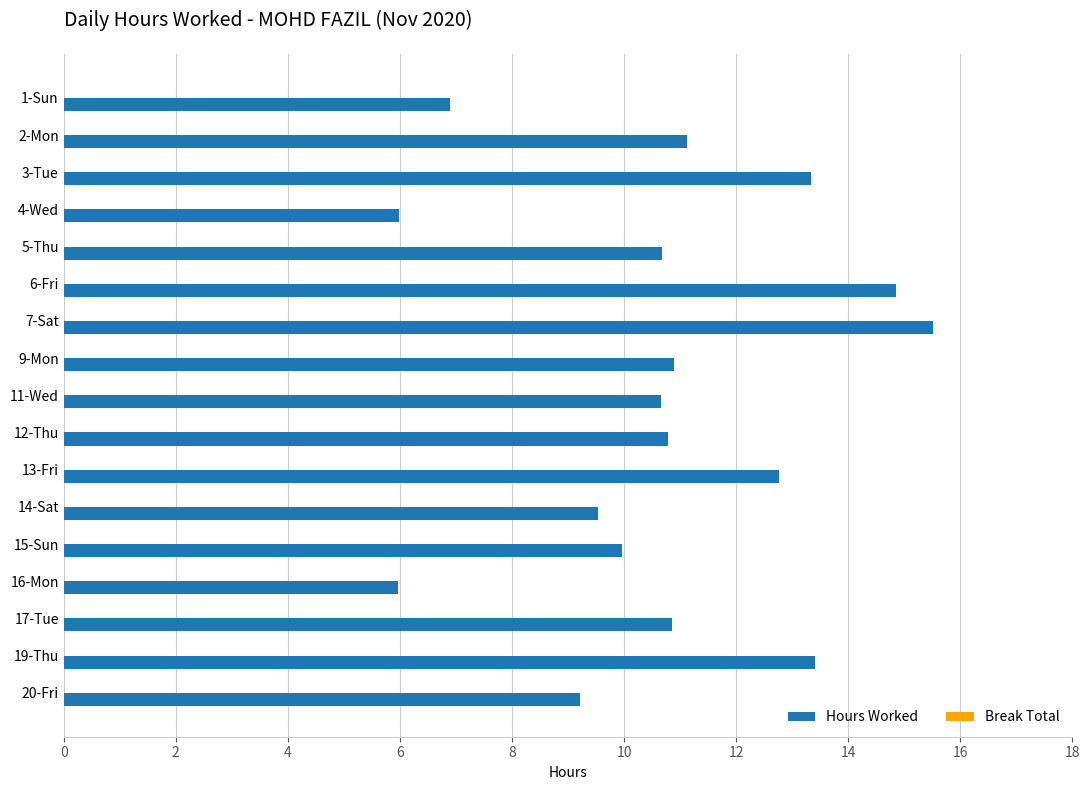

What is the ratio of the value at 3-Tue to the value at 6-Fri?

0.9